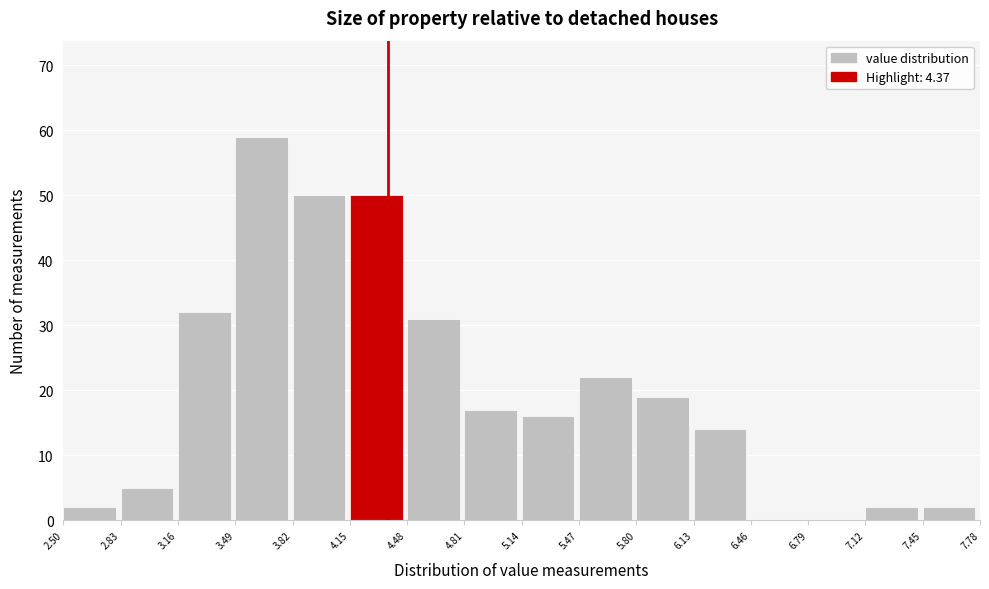

Over which range of the x-axis is the bar tallest?

3.49 to 3.82